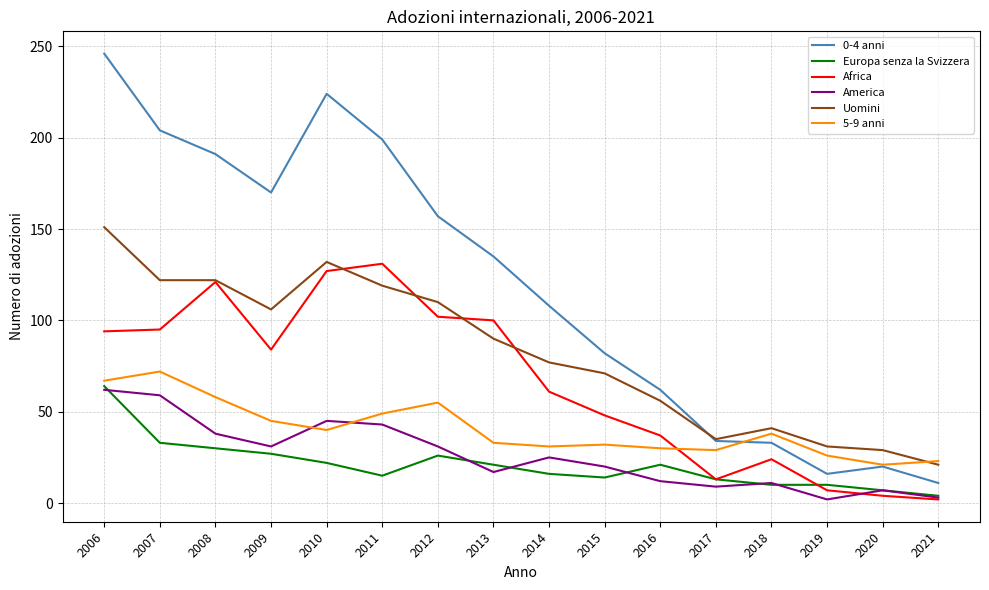

Which category has the highest value in the Uomini series?

2006